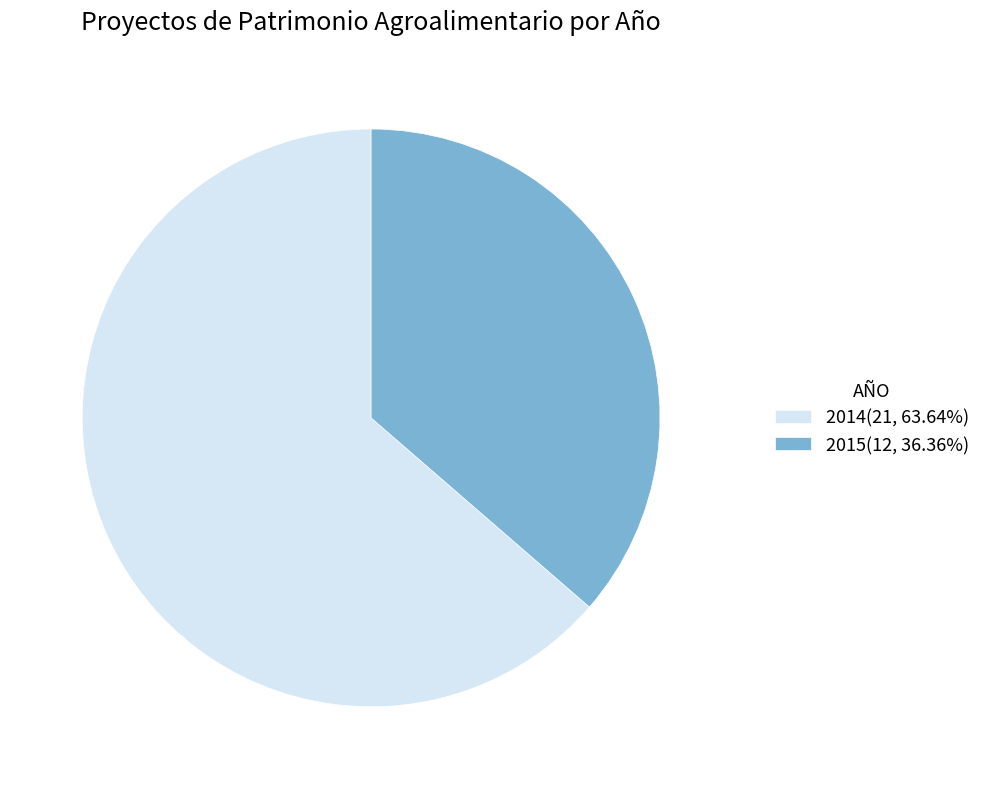

Count the number of slices in the pie.

2